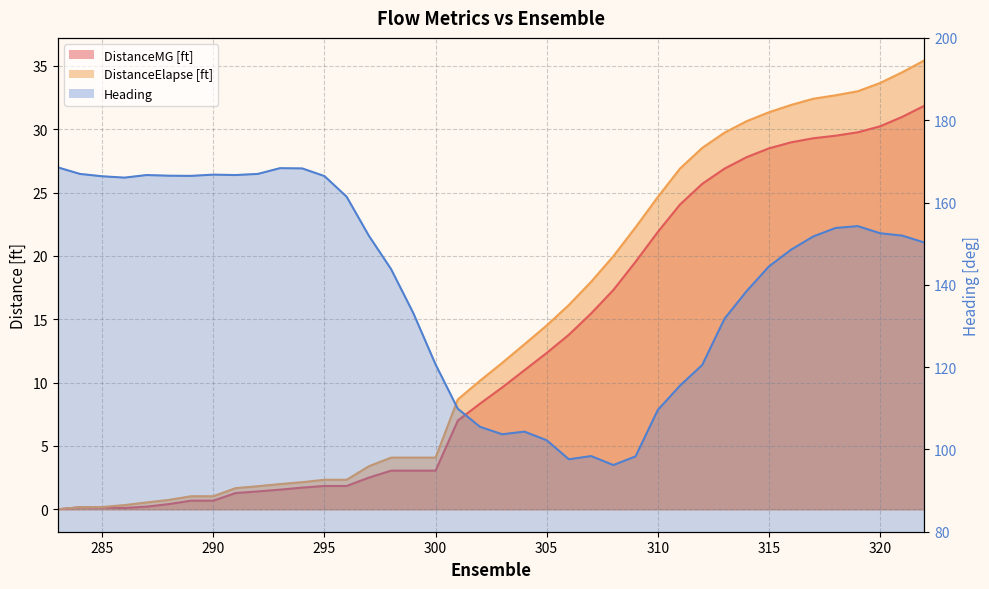

Which series has the largest range (max minus min)?

Heading